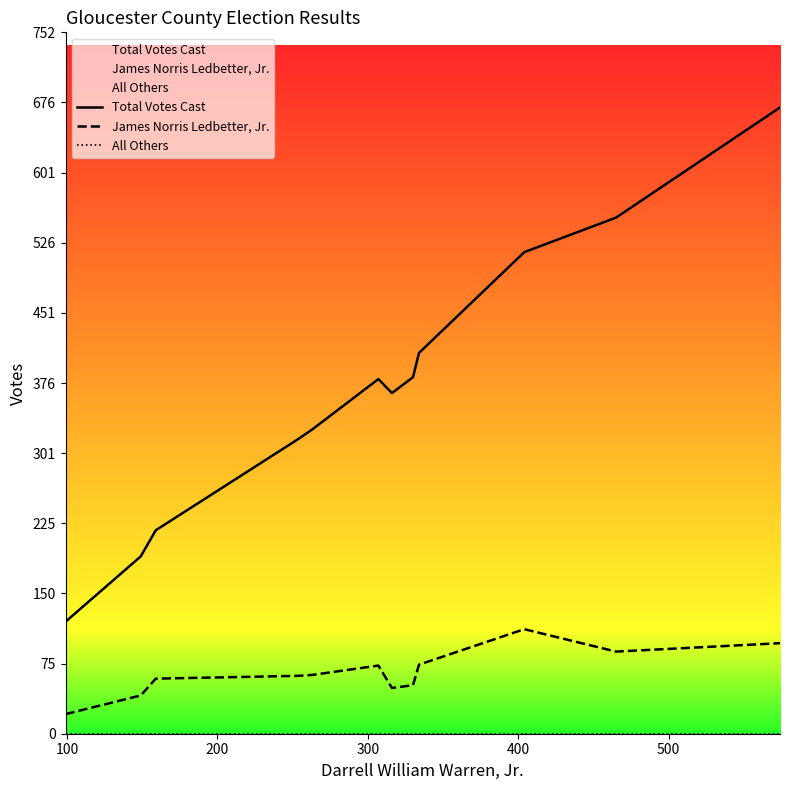

At how many categories does at least one series exceed 181?

11